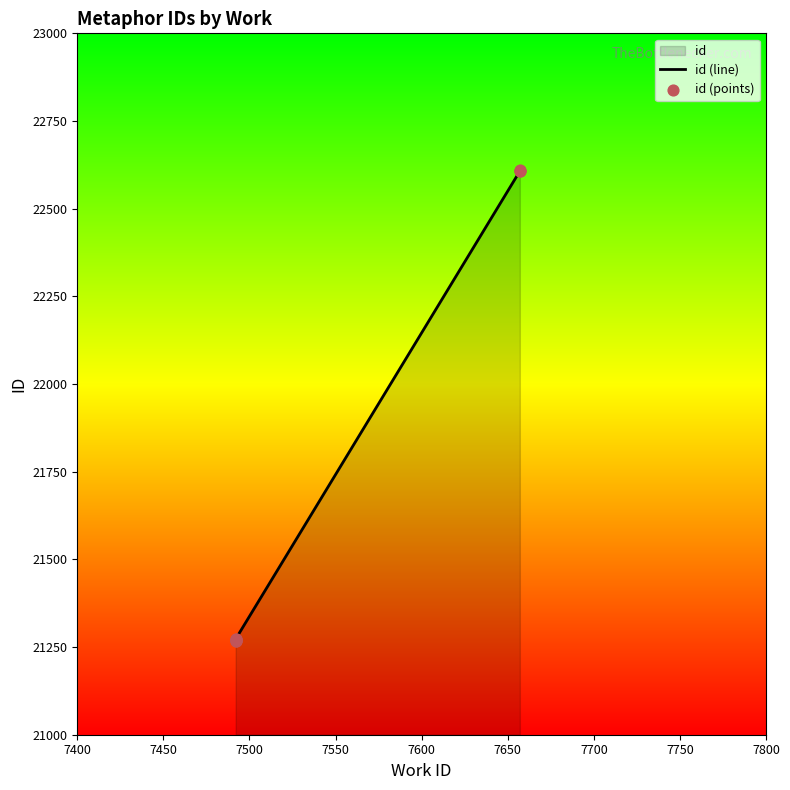

Which series has the largest total across all categories?

id (line)